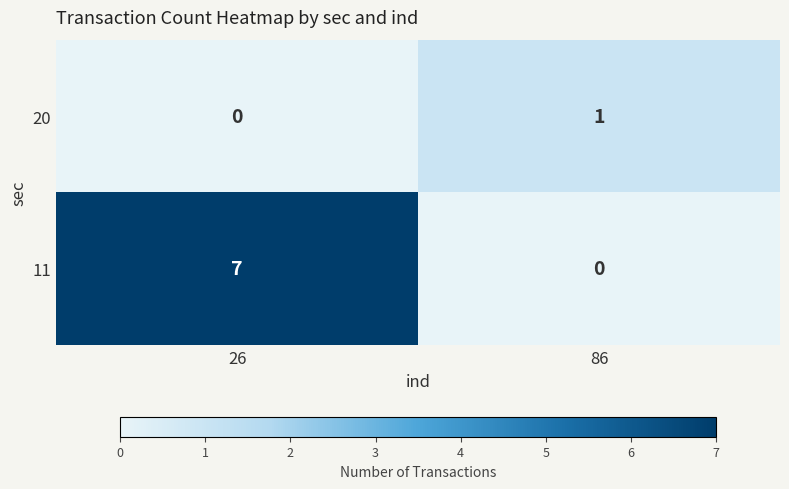

True or false: 11 has a value of 5 at 26.

False